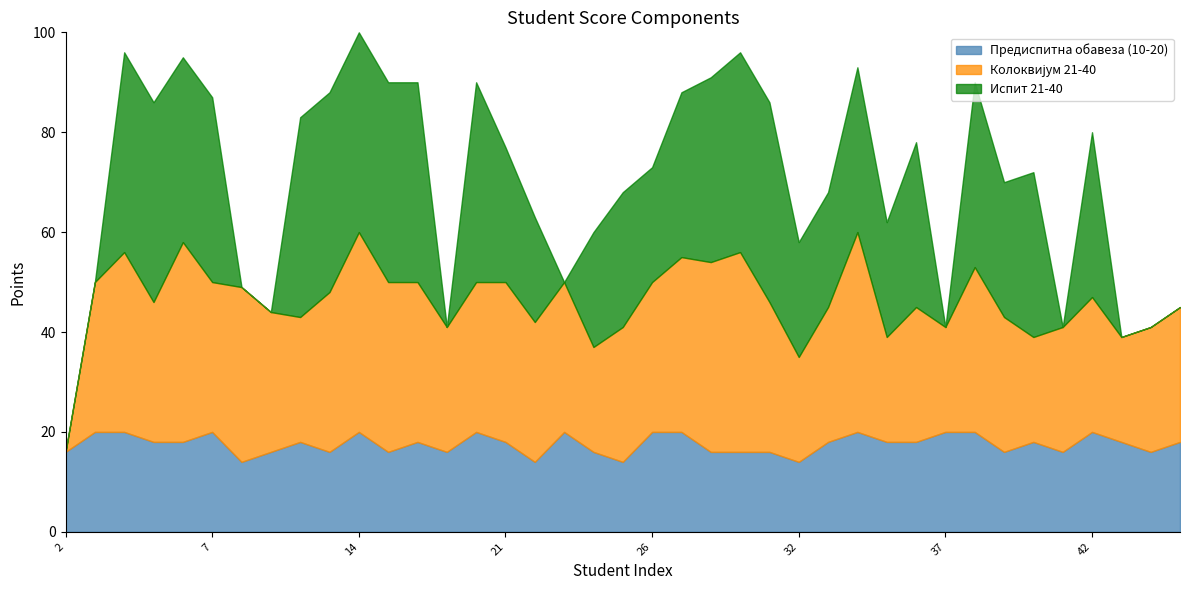

How many lines are shown in the chart?

3